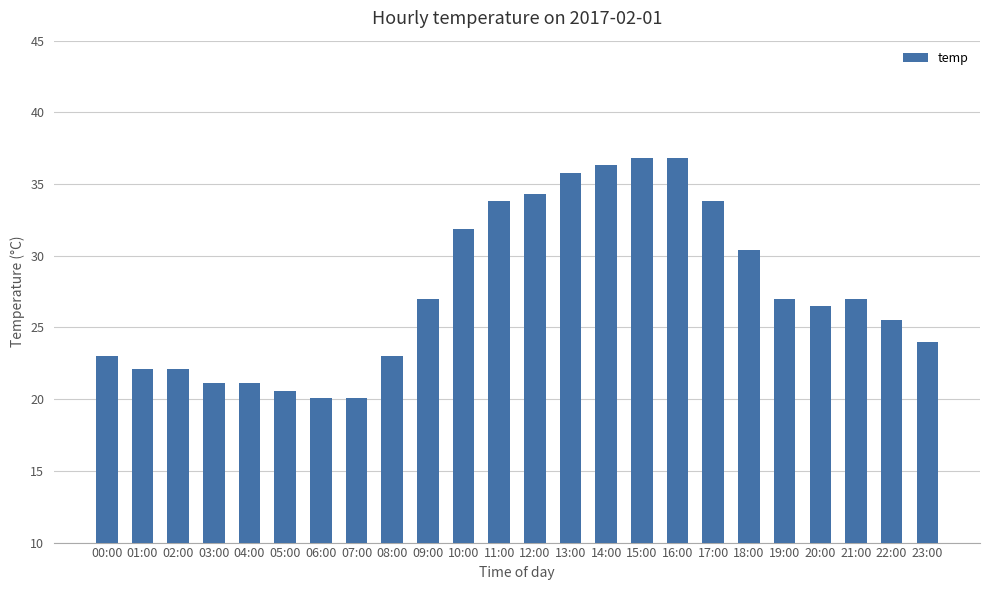

True or false: the data shows 9.0 at 11:00.

False